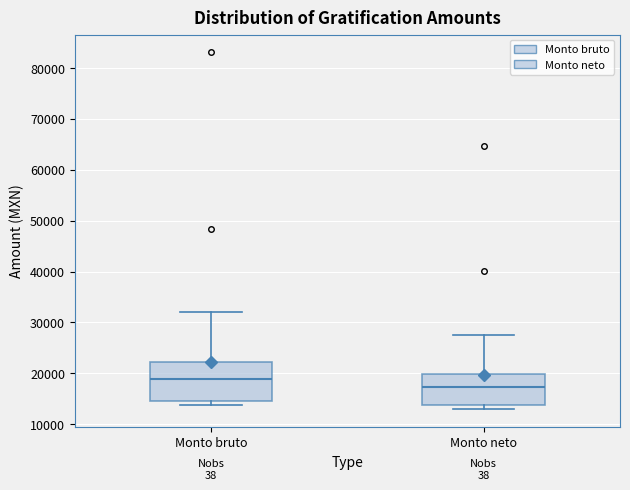

Which box has the highest median line?

Monto bruto